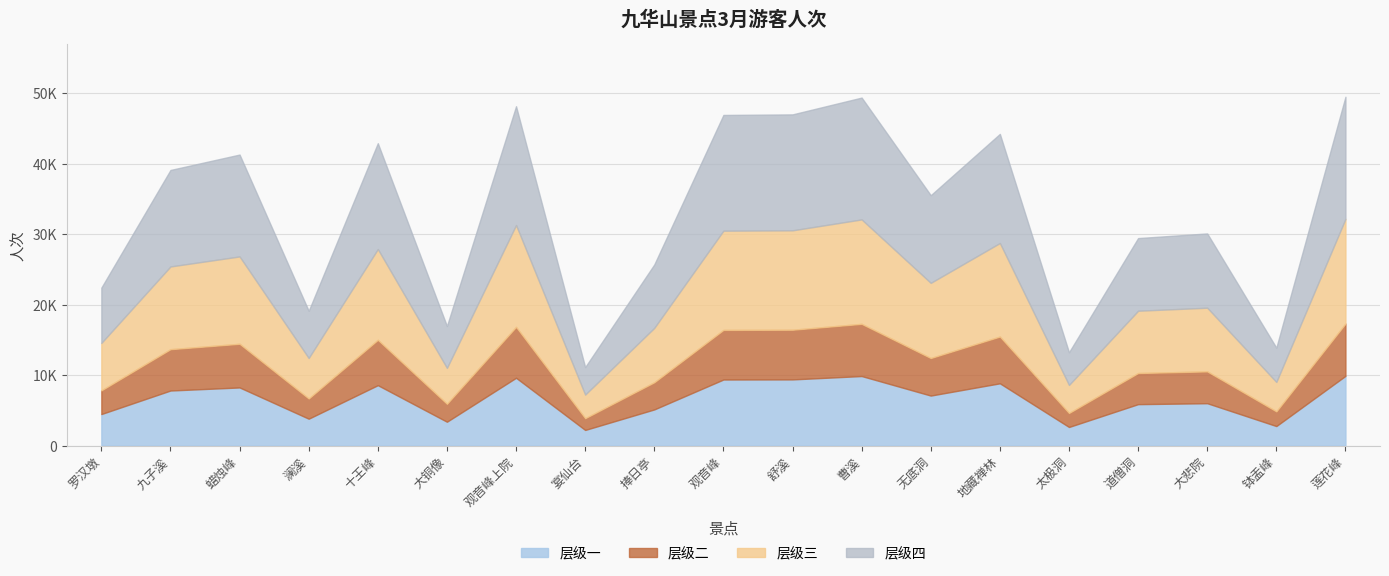

What is the greatest value displayed?

49478